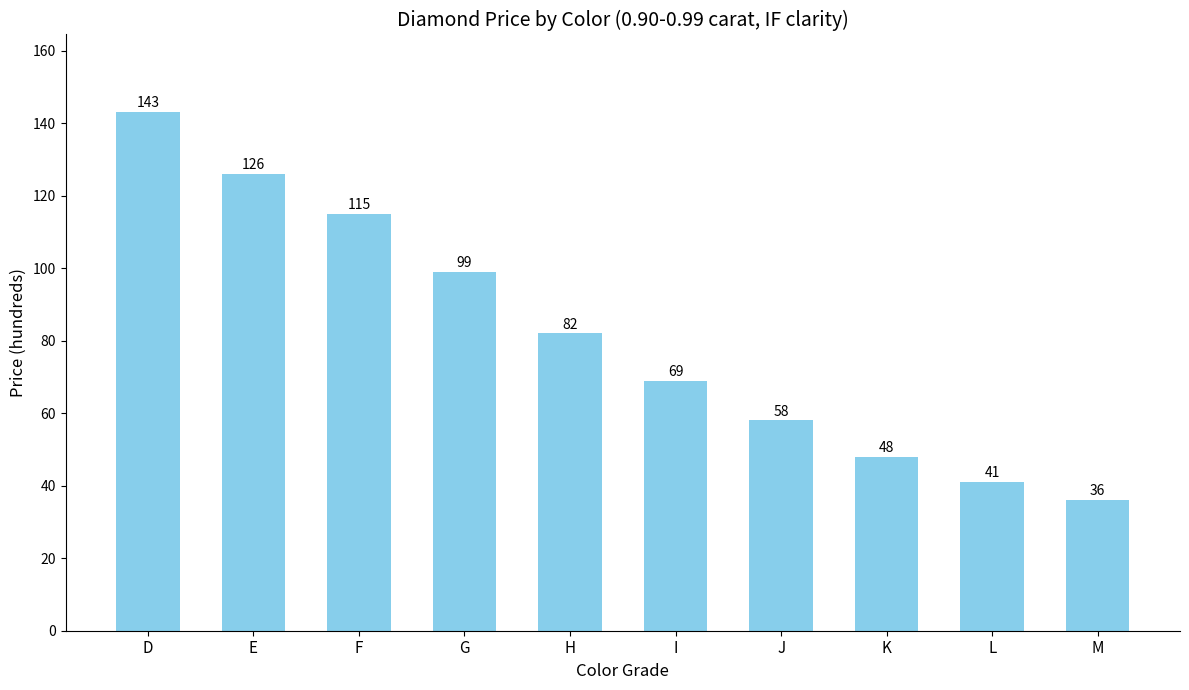

How many data points are less than 82?

5